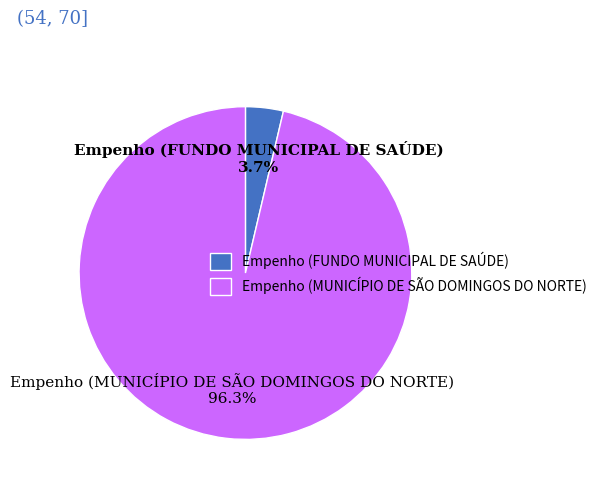

Which category accounts for the majority?

Empenho (MUNICÍPIO DE SÃO DOMINGOS DO NORTE)